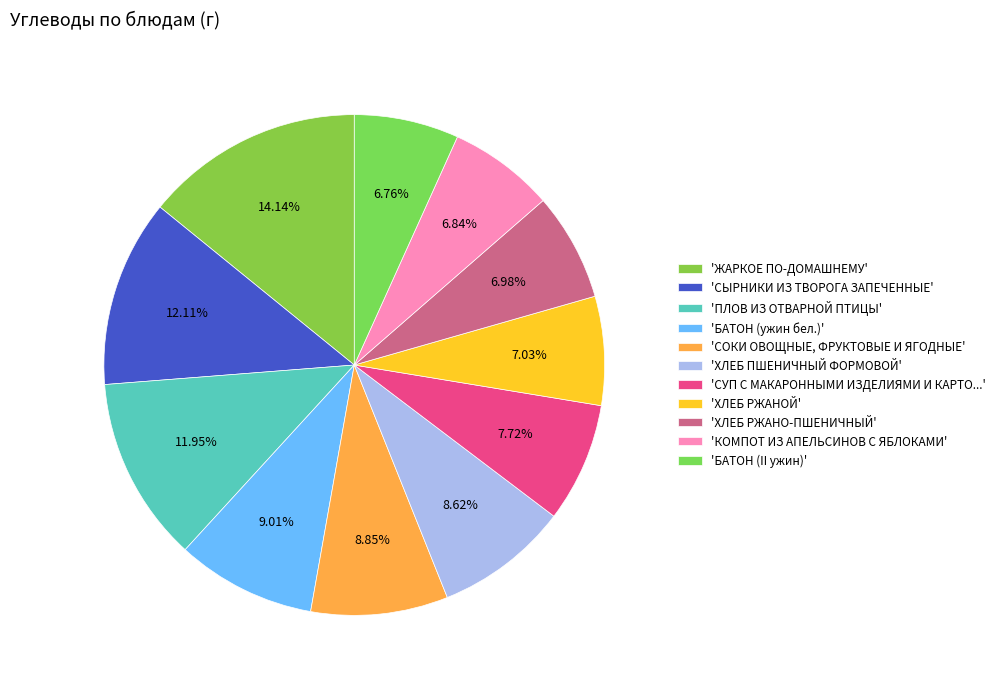

To the nearest percent, what is the difference between the largest and smallest slice percentages?

7%